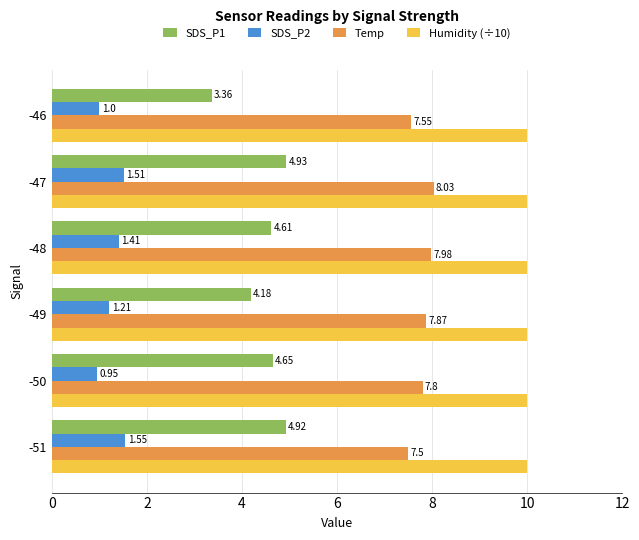

At how many categories does at least one series exceed 9?

6